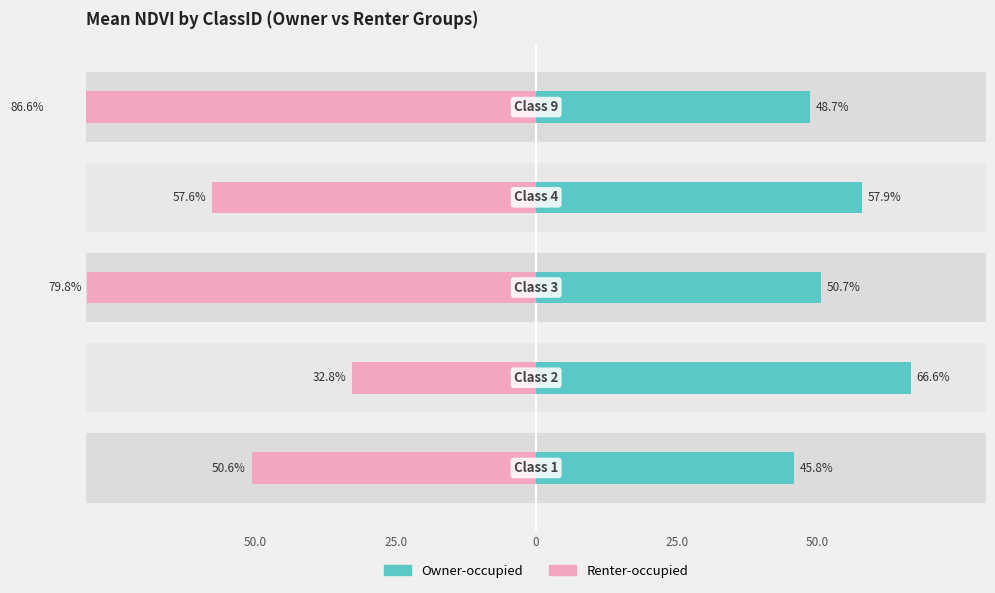

The Renter-occupied (mean NDVI_15,16,17) series shows -98.2 at 25.0. True or false?

False